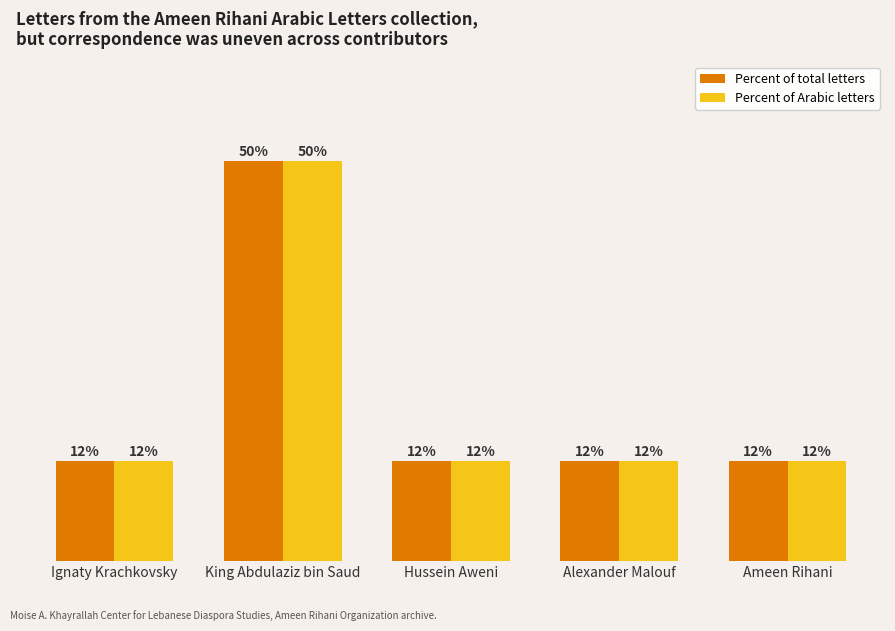

What is the sum of the Percent of total letters values at Alexander Malouf and King Abdulaziz bin Saud?

62.5